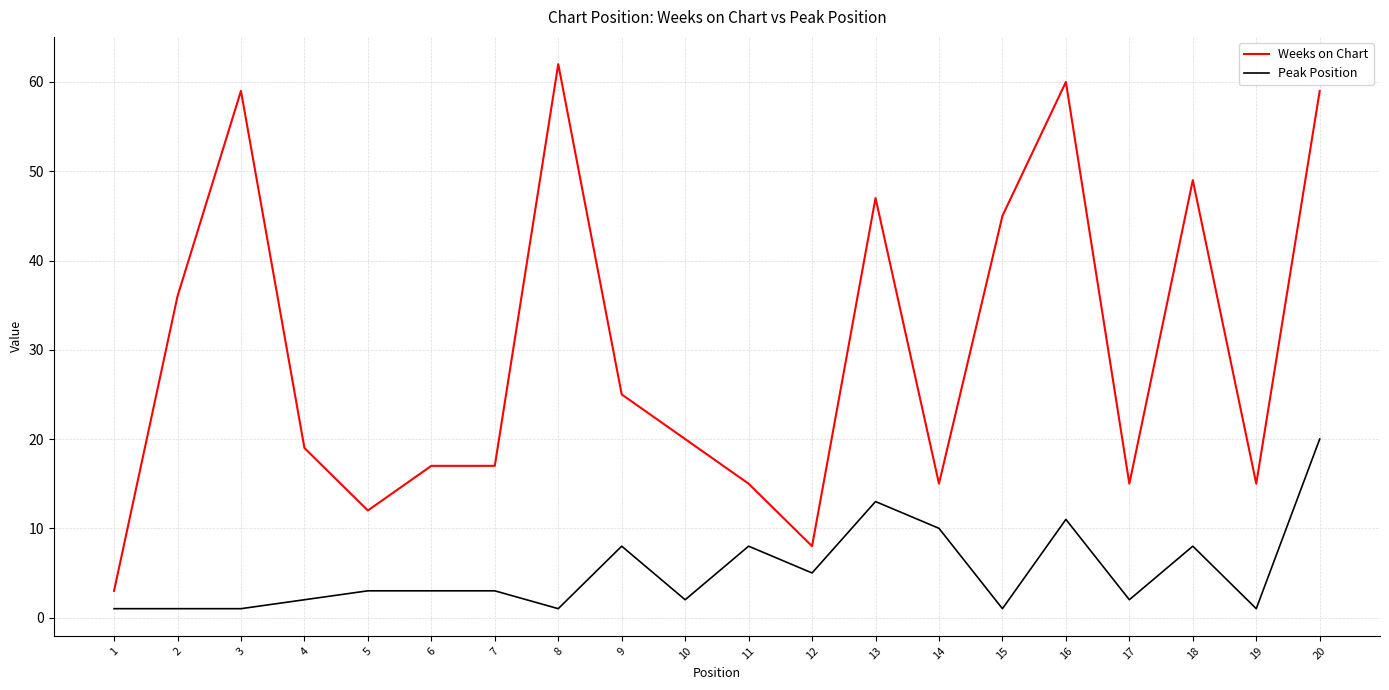

Reading left to right, what are all the values shown in this chart?

Weeks on Chart: 3	36	59	19	12	17	17	62	25	20	15	8	47	15	45	60	15	49	15	59
Peak Position: 1	1	1	2	3	3	3	1	8	2	8	5	13	10	1	11	2	8	1	20